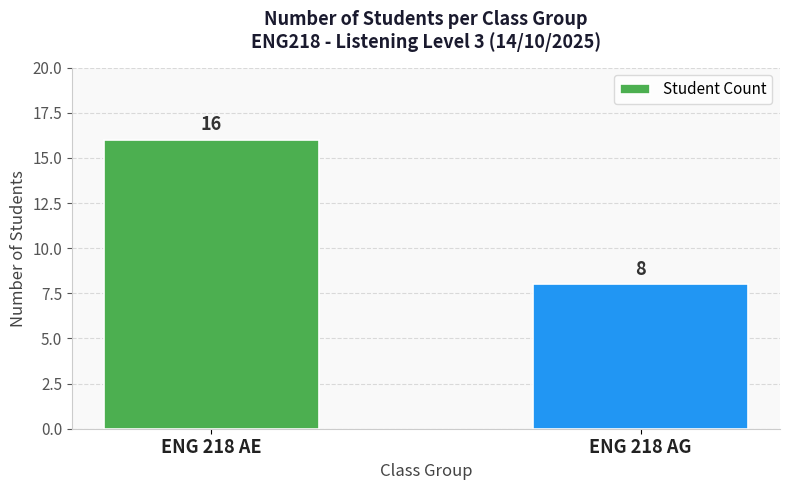

What is the maximum value shown in the chart?

16